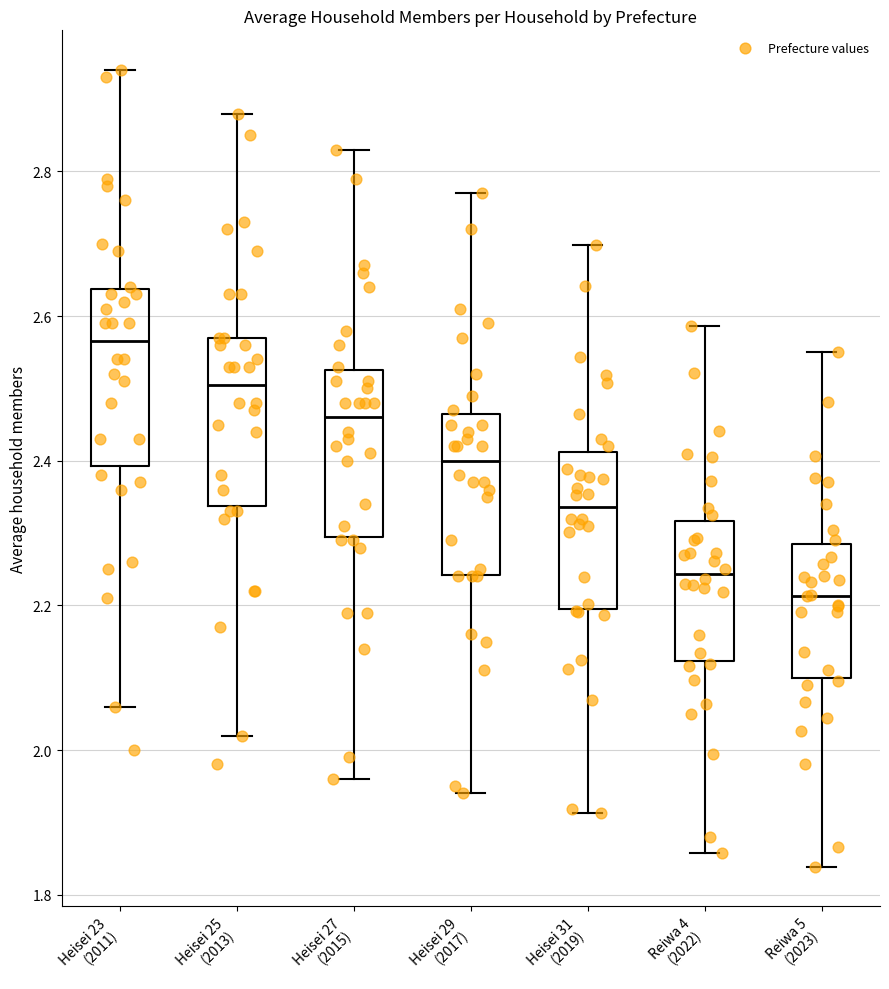

Reading left to right, read every box against the y-axis: the position of its median line, the range the box covers, and the ends of its whiskers. The values are not printed on the chart, so give them approximately, as read against the axis.

Heisei 23 (2011): median 2.56, box 2.40 to 2.64, whiskers 2.06 to 2.94
Heisei 25 (2013): median 2.50, box 2.34 to 2.58, whiskers 2.02 to 2.88
Heisei 27 (2015): median 2.46, box 2.30 to 2.52, whiskers 1.96 to 2.84
Heisei 29 (2017): median 2.40, box 2.24 to 2.46, whiskers 1.94 to 2.78
Heisei 31 (2019): median 2.34, box 2.20 to 2.42, whiskers 1.92 to 2.70
Reiwa 4 (2022): median 2.24, box 2.12 to 2.32, whiskers 1.86 to 2.58
Reiwa 5 (2023): median 2.22, box 2.10 to 2.28, whiskers 1.84 to 2.56